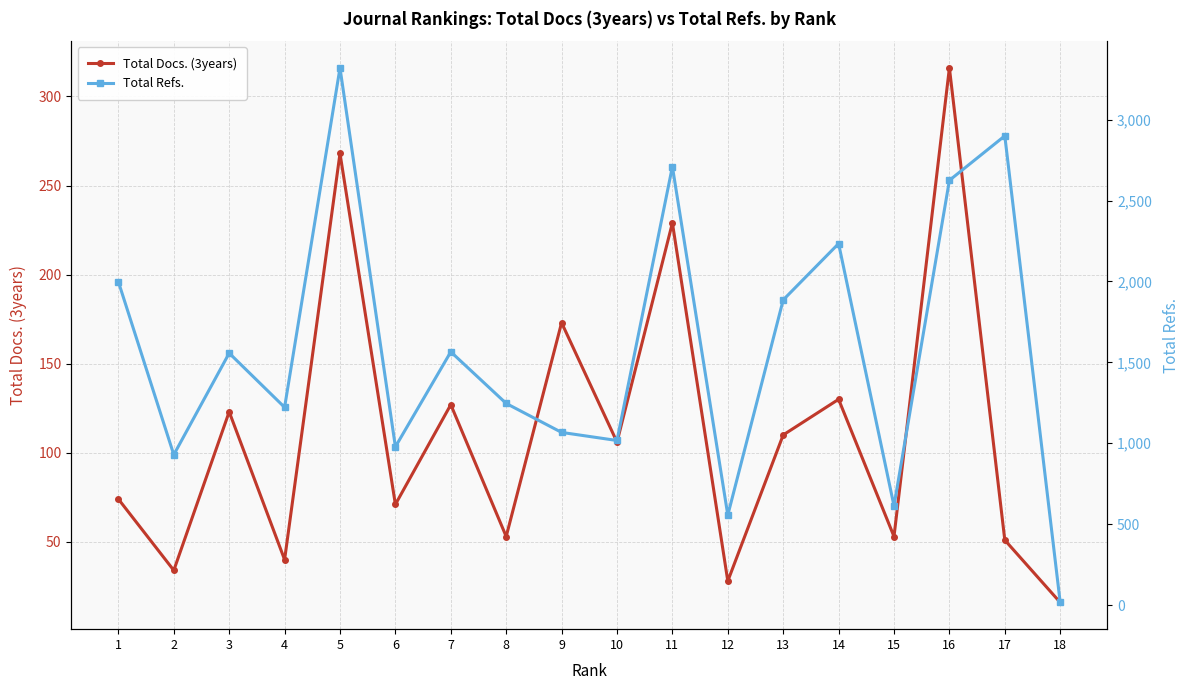

In Total Refs., how many points are higher than both neighbors (excluding endpoints)?

6